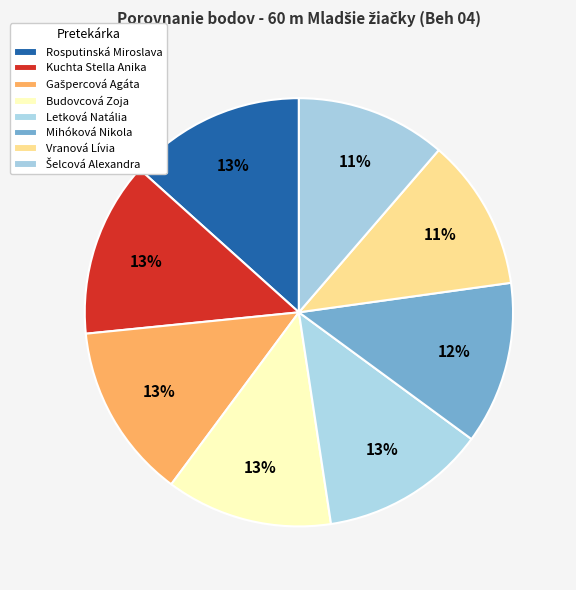

Does Šelcová Alexandra represent more than half of the total?

No